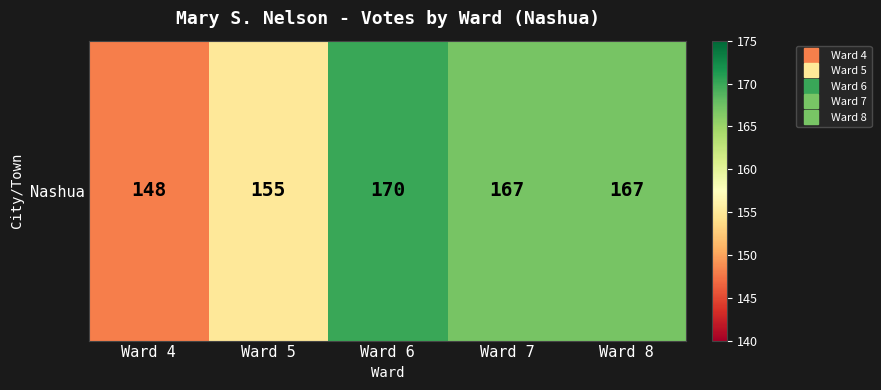

Where does the data first go above 167?

Ward 6